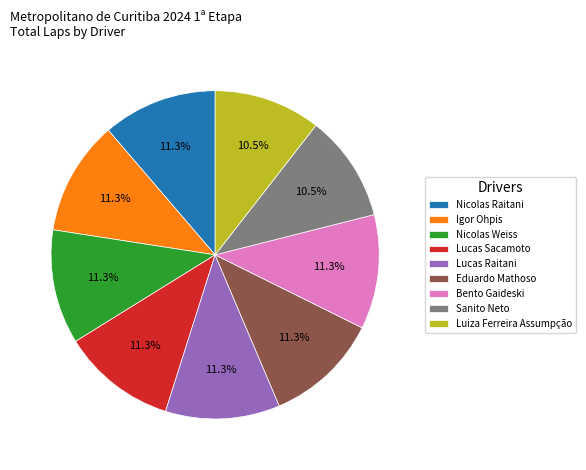

Do Eduardo Mathoso and Nicolas Raitani together represent more than half of the pie?

No